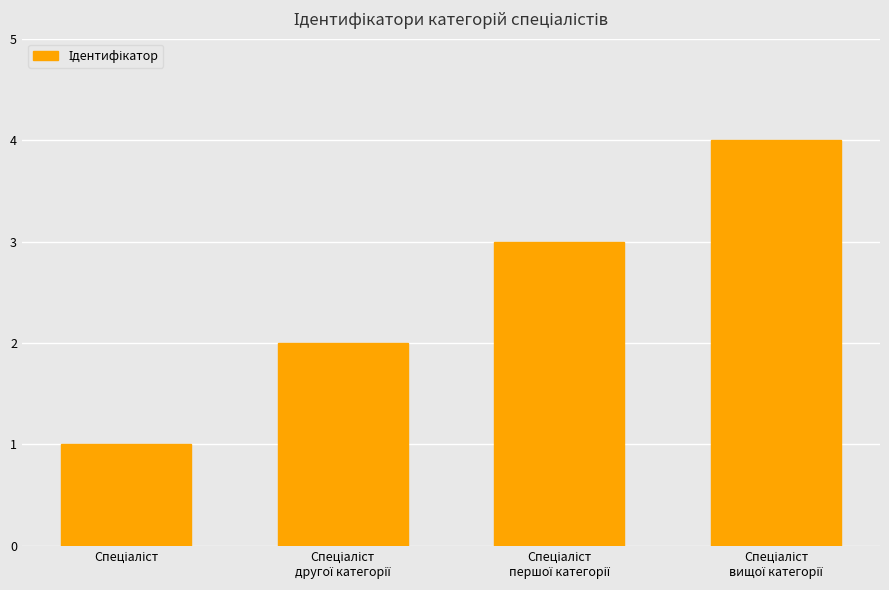

Reading right to left, transcribe all the data shown in this chart.

4	3	2	1